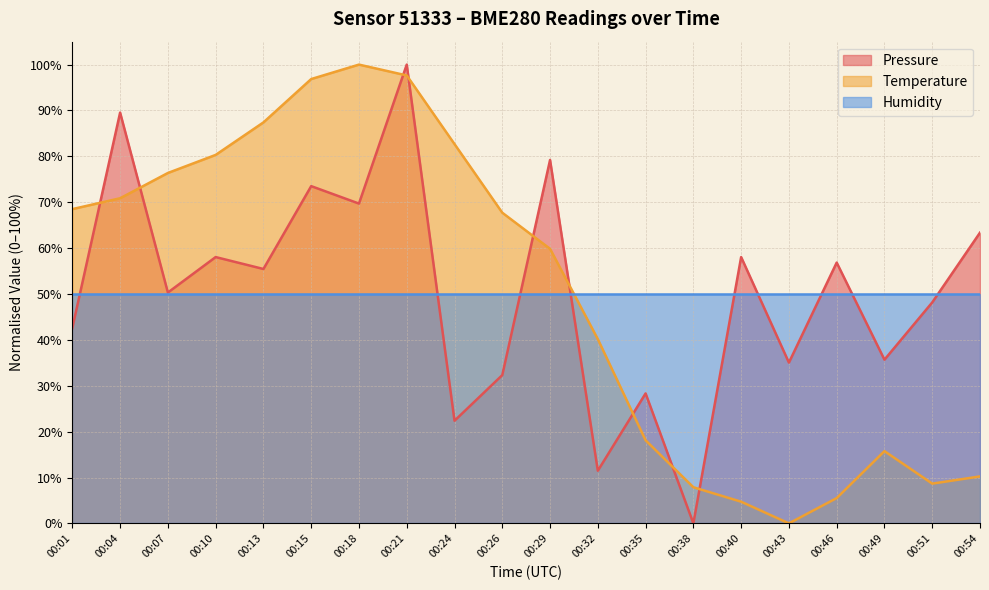

What are all the series names shown in the legend?

Pressure, Temperature, Humidity